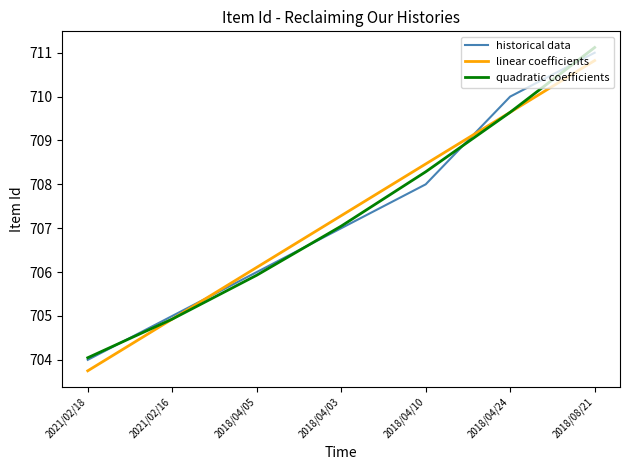

True or false: quadratic coefficients has a value of 432.5 at 2018/04/03.

False